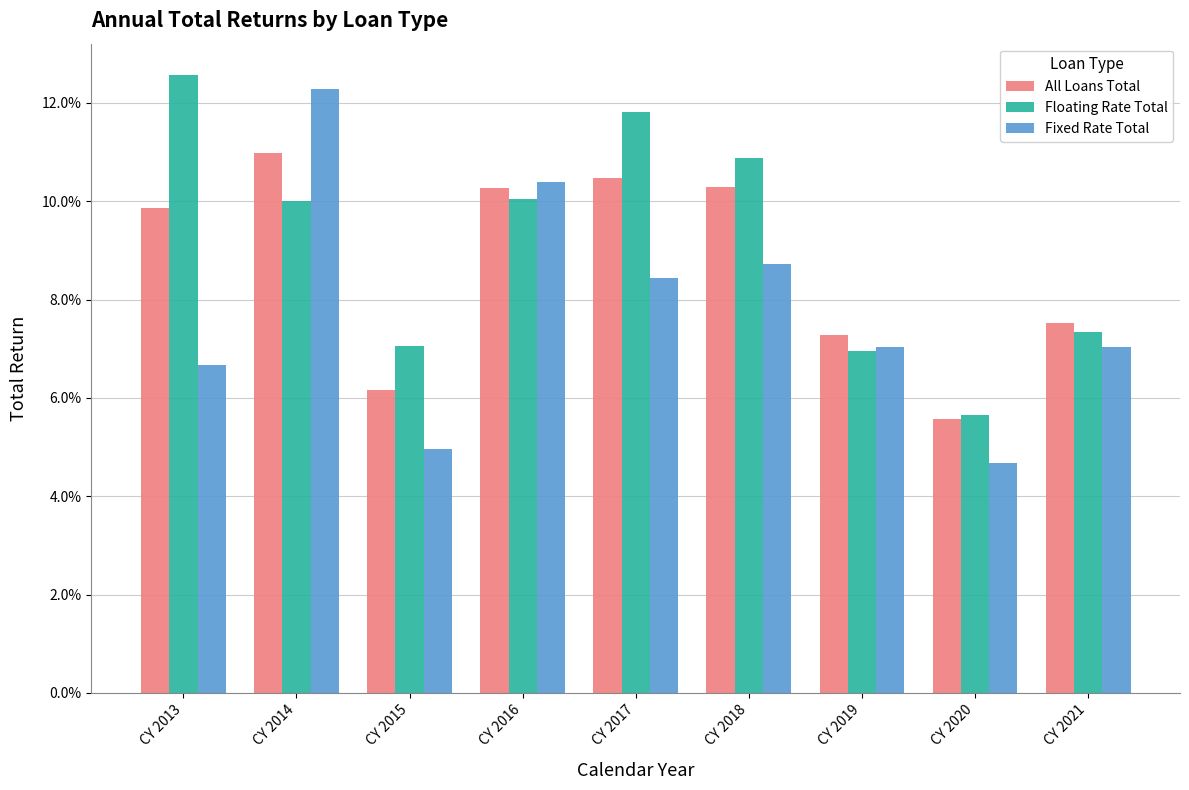

Which category has the lowest value in the Fixed Rate Total series?

CY 2020